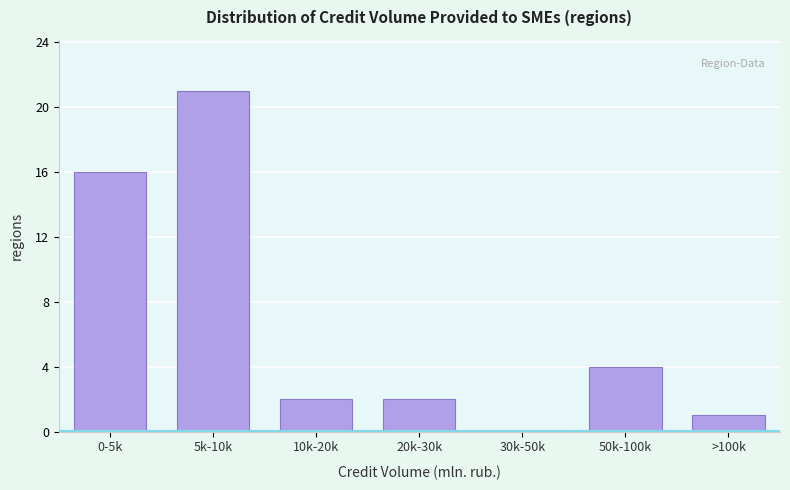

Reading left to right, extract all data points from this chart.

0-5k=16	5k-10k=21	10k-20k=2	20k-30k=2	30k-50k=0	50k-100k=4	>100k=1